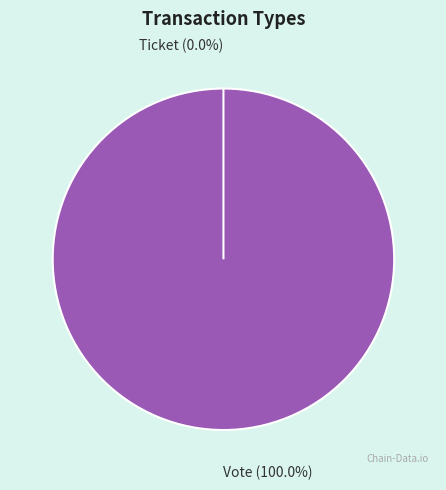

Combined, what portion of the pie is Ticket and Vote?

100.0%